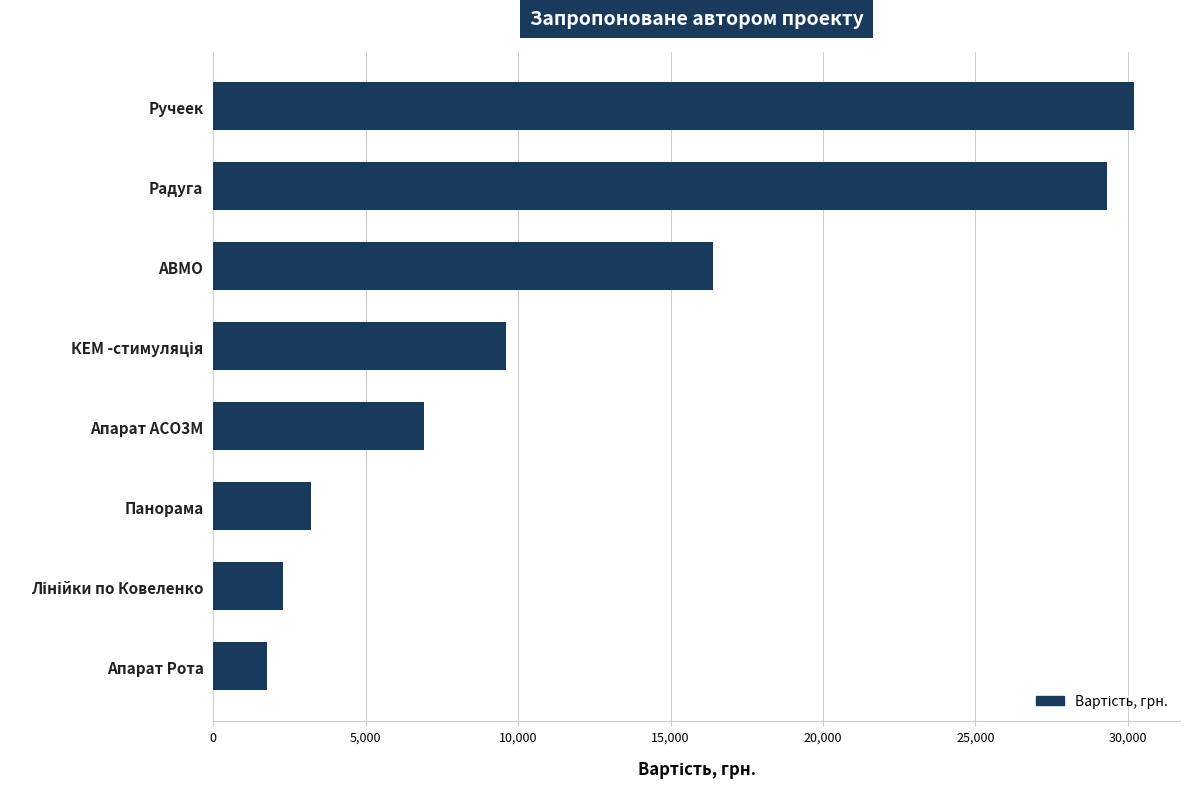

The value at АВМО is 16400. True or false?

True